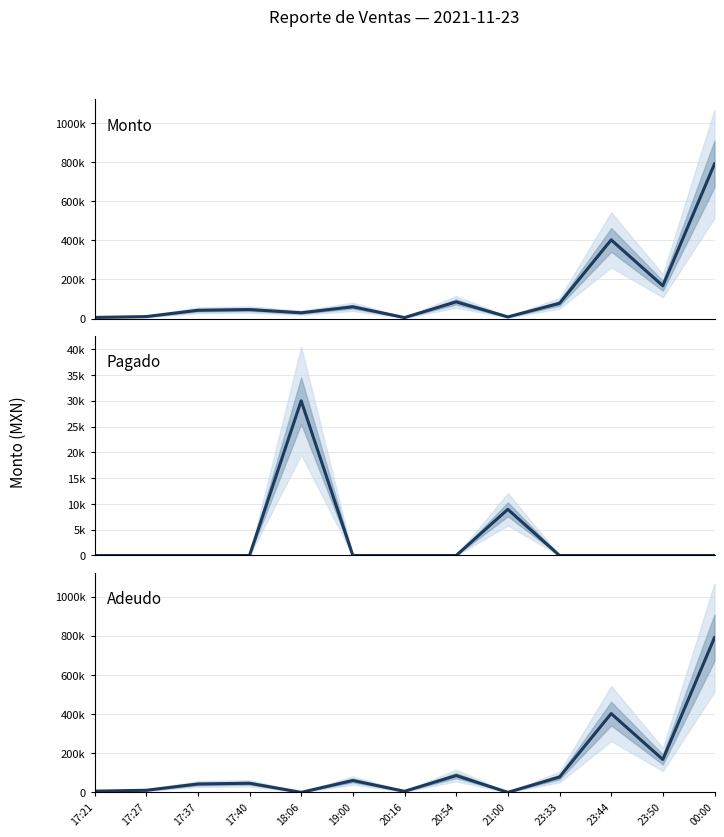

What is the average value of the Pagado series?

2996.2